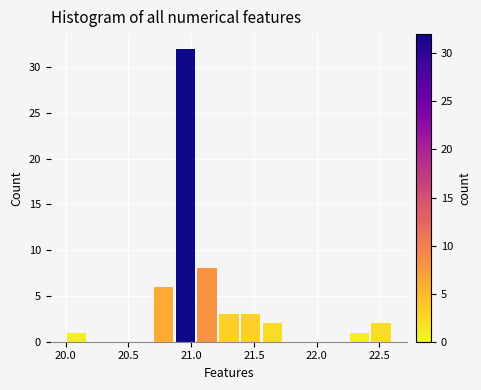

Read against the x-axis, roughly where is the centre of the tallest bar?

20.95